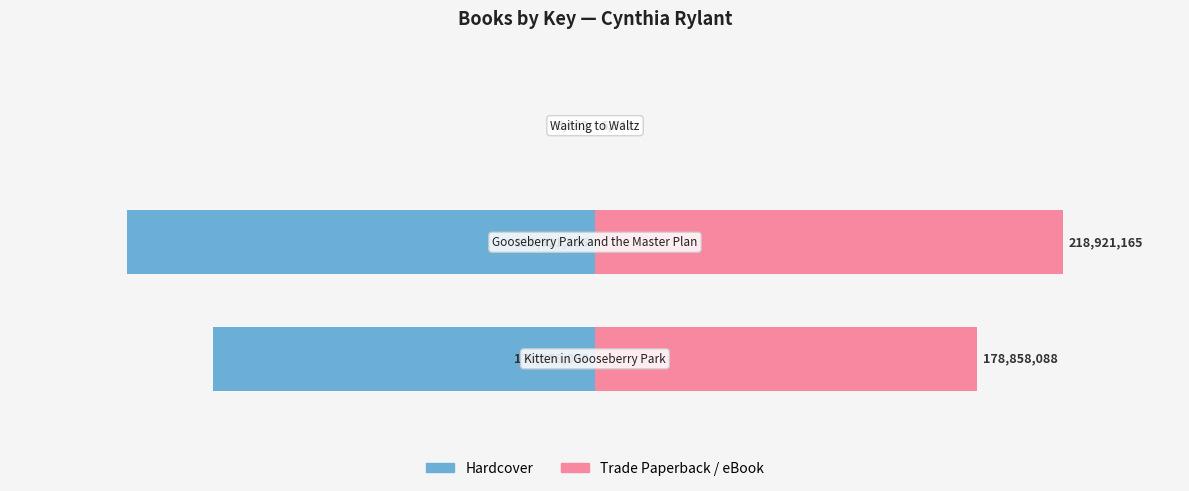

What is the value of the Hardcover bar at the 2nd from the left?

-80.0